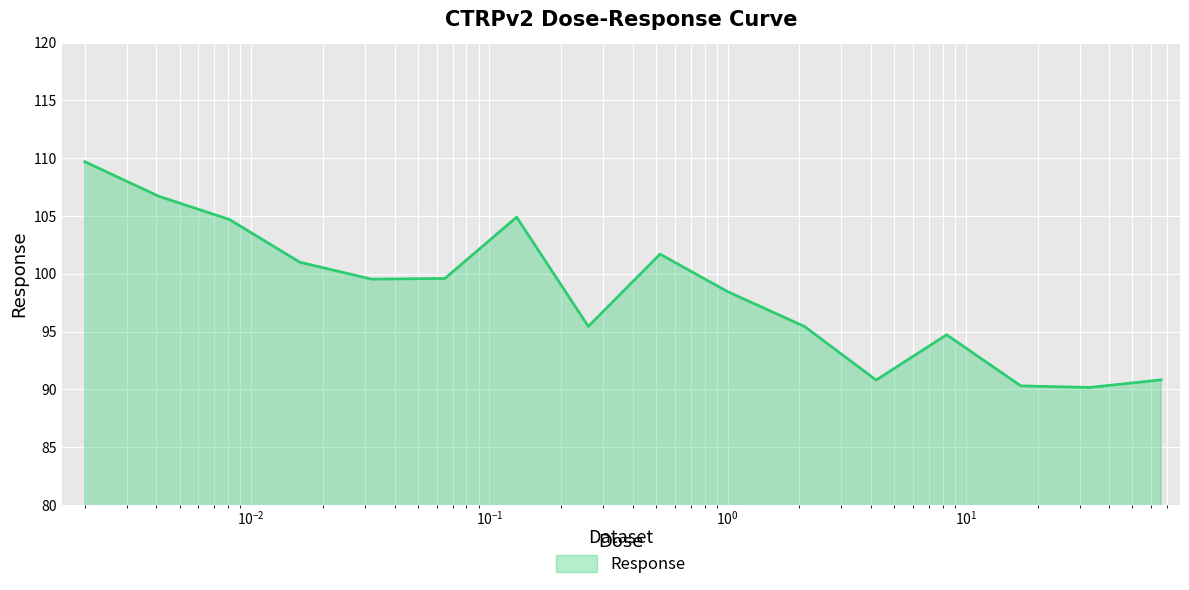

What is the difference between the maximum and minimum values?

19.5